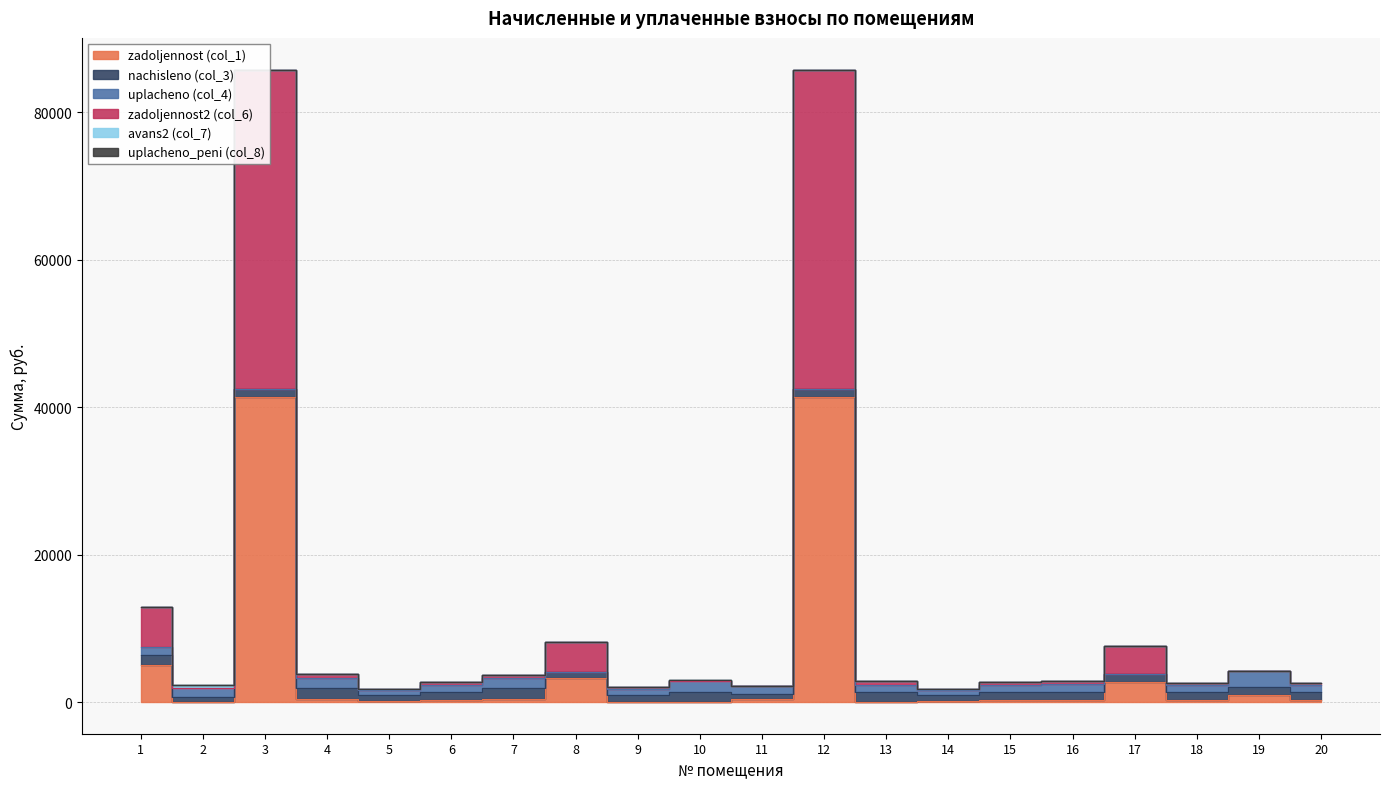

Read the uplacheno (col_4) value at 7.

1371.6